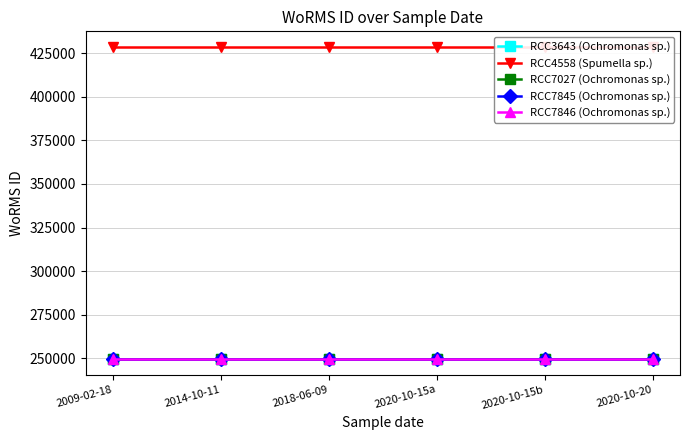

At how many categories does at least one series exceed 340093?

6